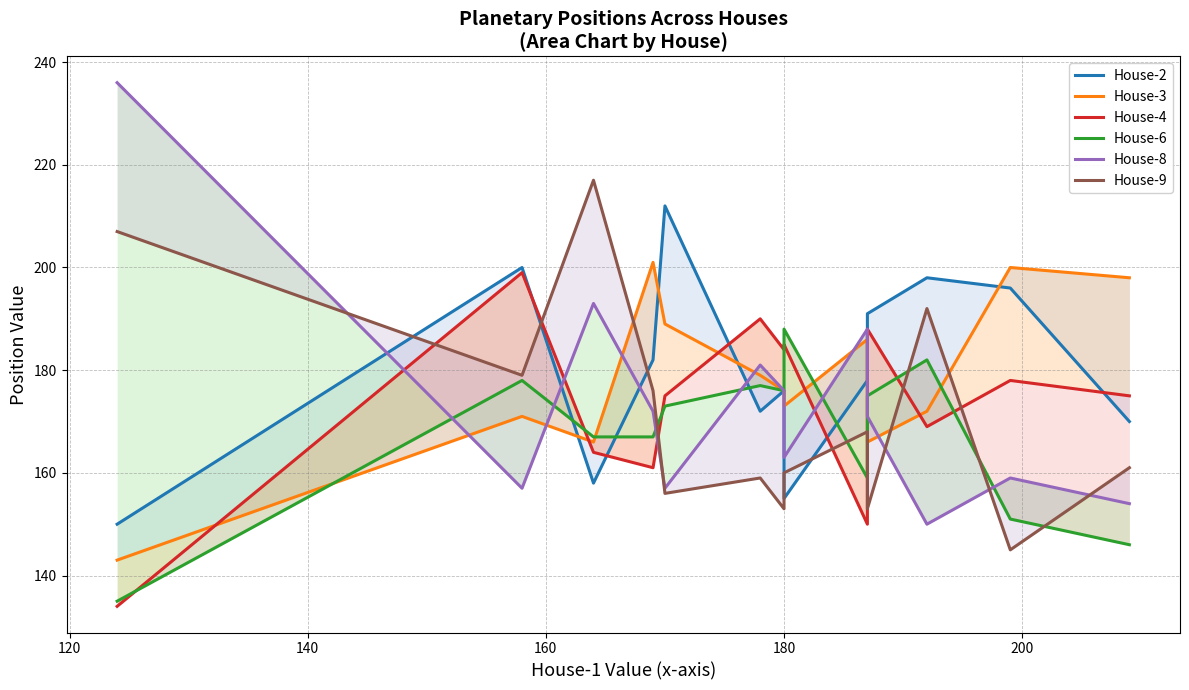

What is the sum of all House-3 values?

2320